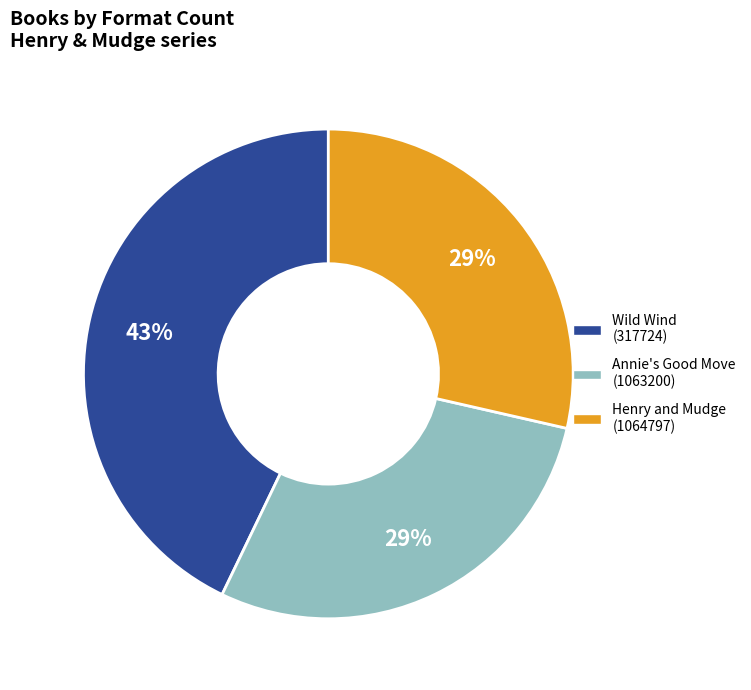

To the nearest percent, what portion does Wild Wind (317724) represent?

43%